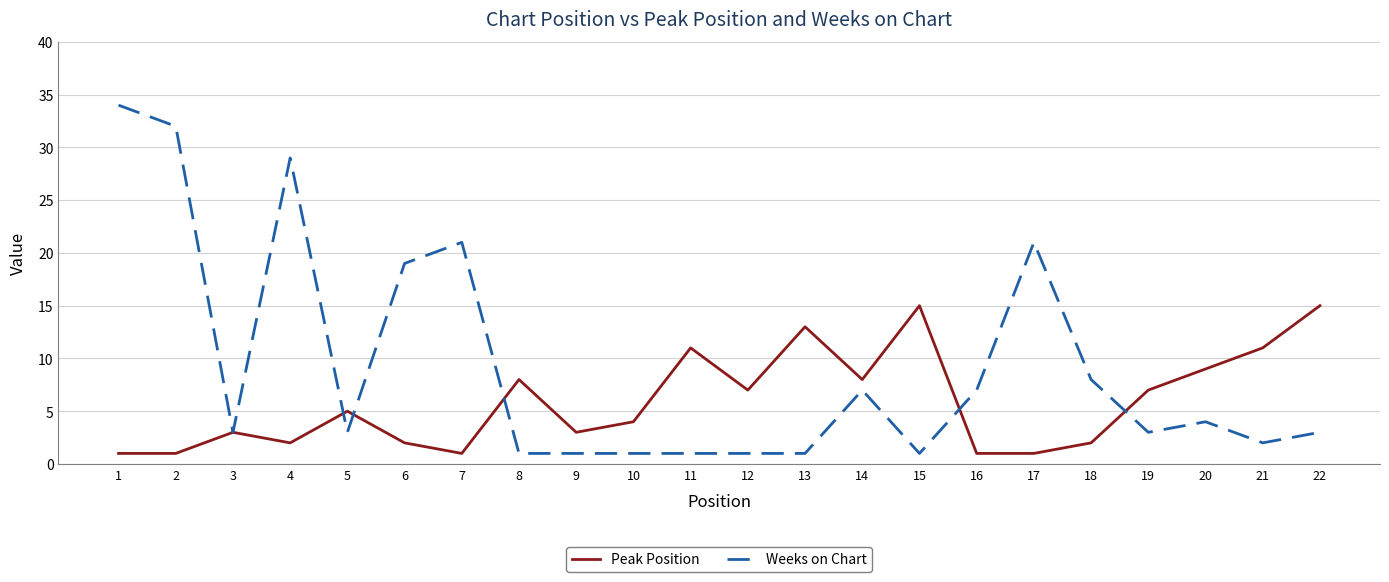

Which series has the largest range (max minus min)?

Weeks on Chart